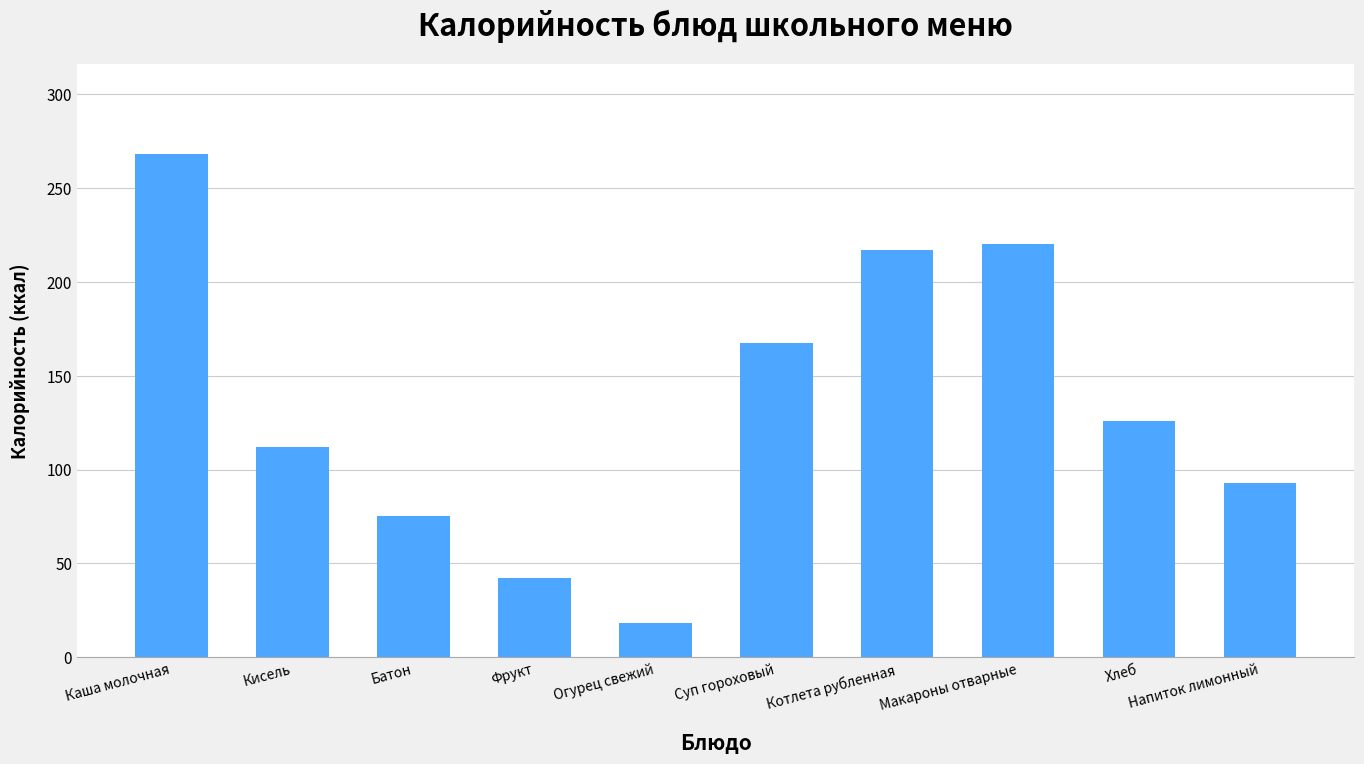

True or false: the data shows 126.0 at Хлеб.

True